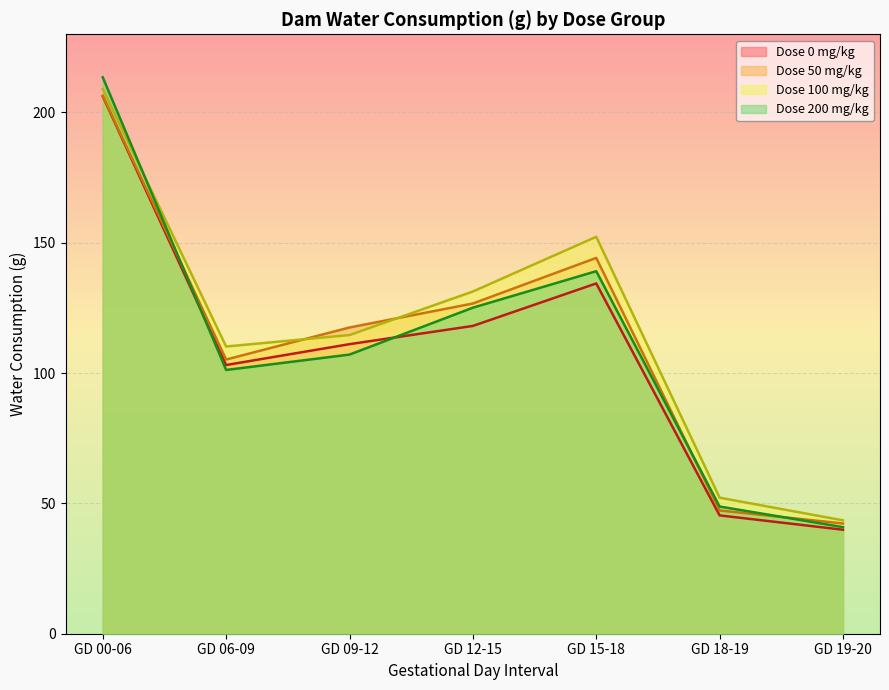

Is it true that Dose 200 mg/kg equals 18.5 at GD 19-20?

False